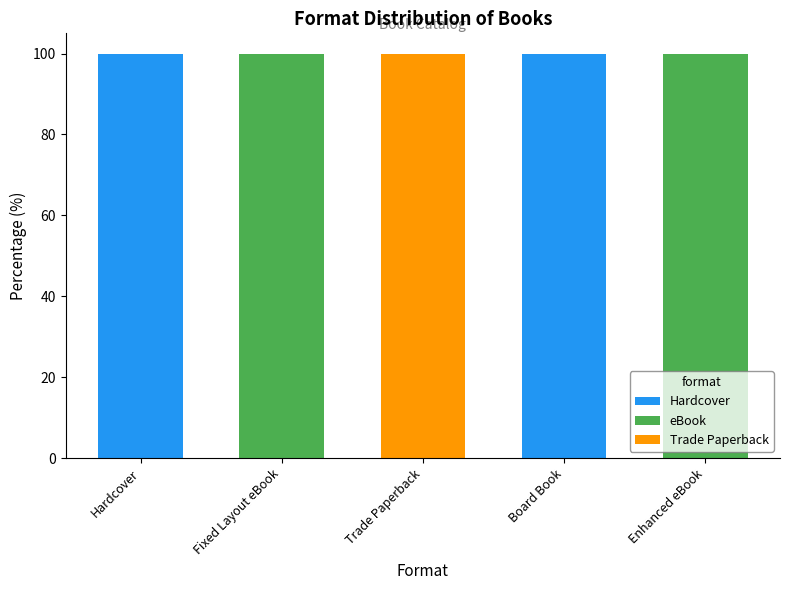

Reading right to left, list the values for the Hardcover series.

Enhanced eBook=0	Board Book=100	Trade Paperback=0	Fixed Layout eBook=0	Hardcover=100